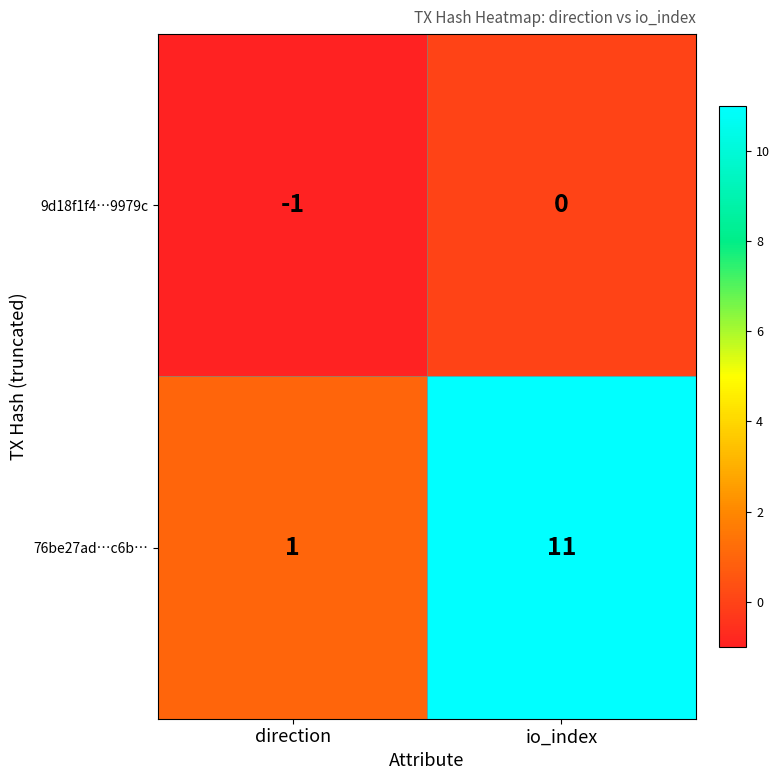

What is the difference between the highest and lowest values at io_index?

11